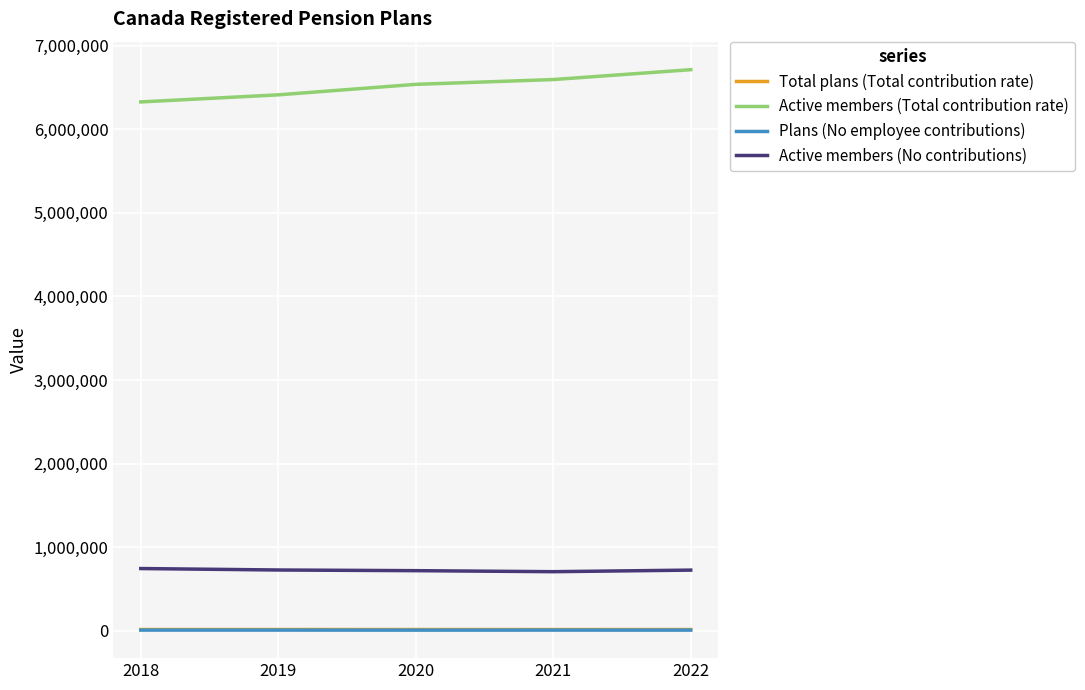

True or false: Active members (No contributions) and Plans (No employee contributions) cross at least once.

False